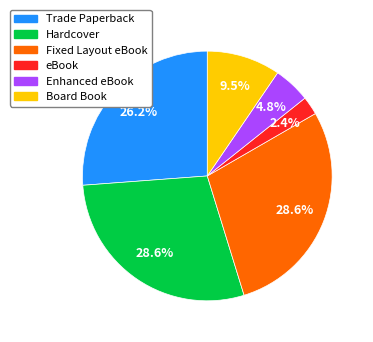

Does any single category account for the majority?

No